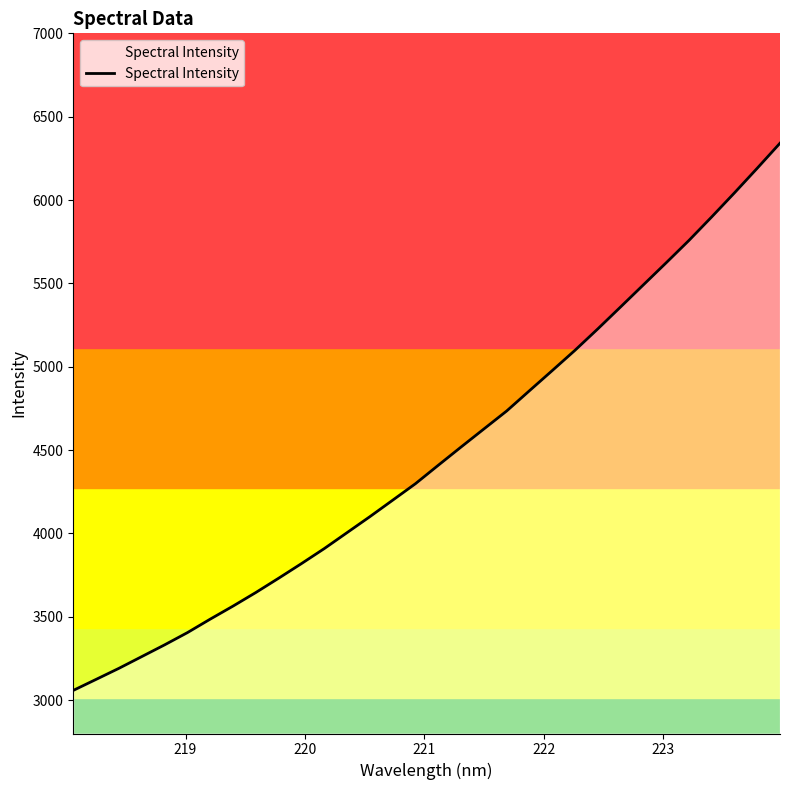

Reading right to left, transcribe all the data shown in this chart.

6340.9	6190.7	6043.0	5898.7	5757.4	5623.4	5491.0	5358.7	5227.0	5098.8	4976.9	4856.1	4734.4	4626.6	4518.4	4409.0	4298.6	4199.5	4100.7	4004.9	3909.2	3819.1	3731.5	3645.7	3564.2	3485.9	3405.0	3331.6	3261.2	3190.9	3124.6	3058.6